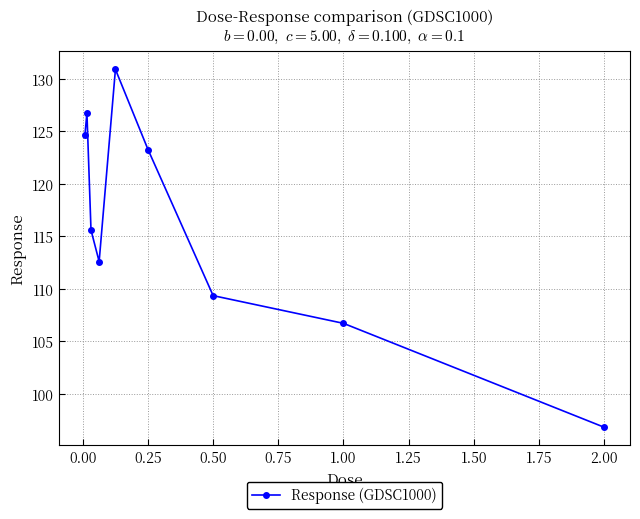

What is the difference between the maximum and minimum values?

34.1